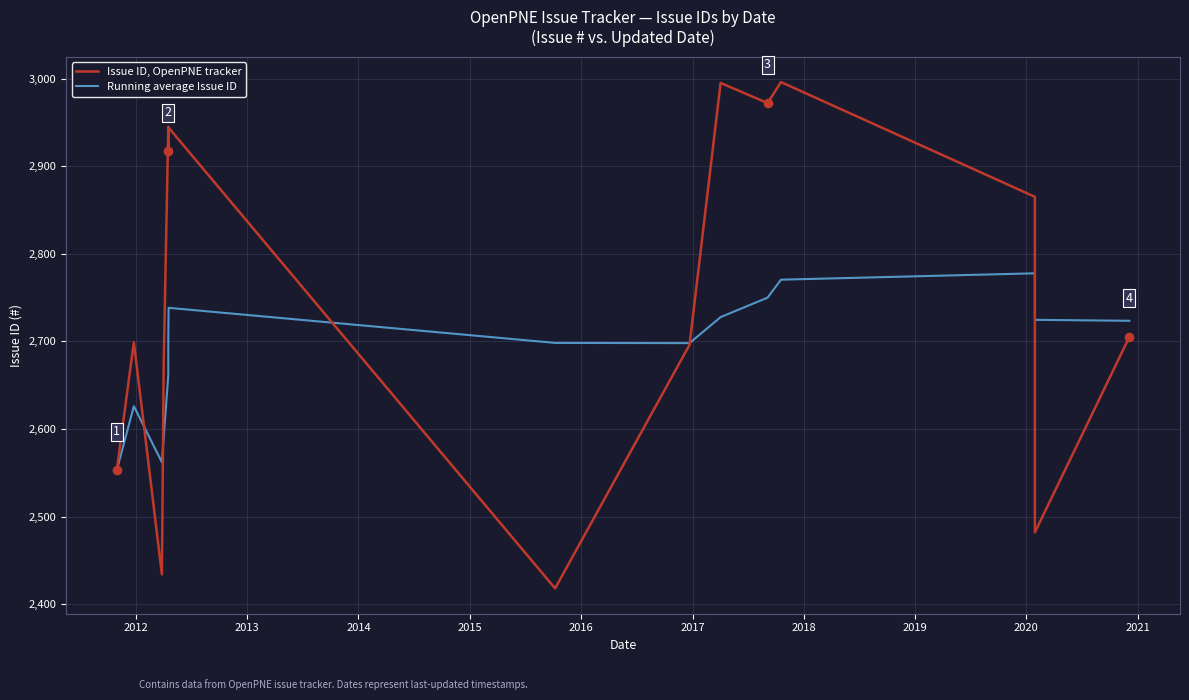

True or false: Issue ID, OpenPNE tracker has a value of 927.4 at 15.

False